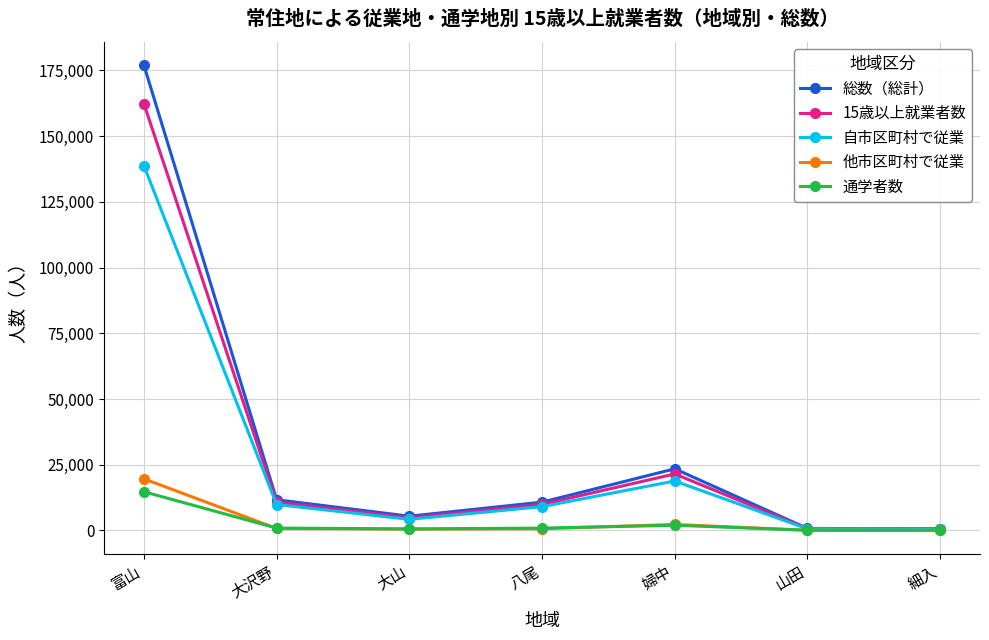

What is the label of the 4th point from the right?

八尾